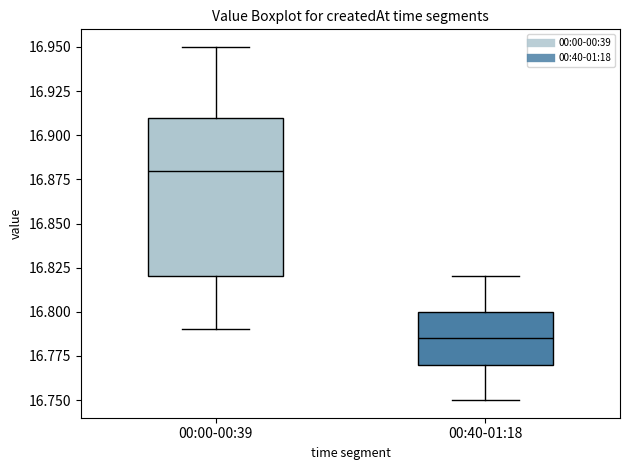

Which box is the tallest, from its lower edge to its upper edge?

00:00-00:39